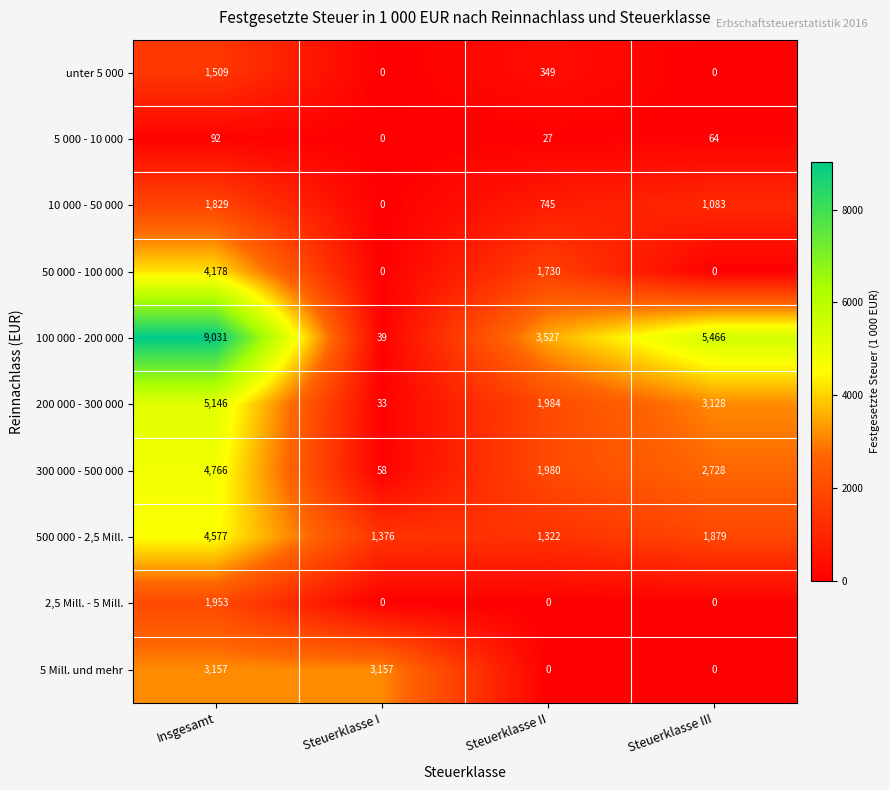

What is the total value across all series at Insgesamt?

36238